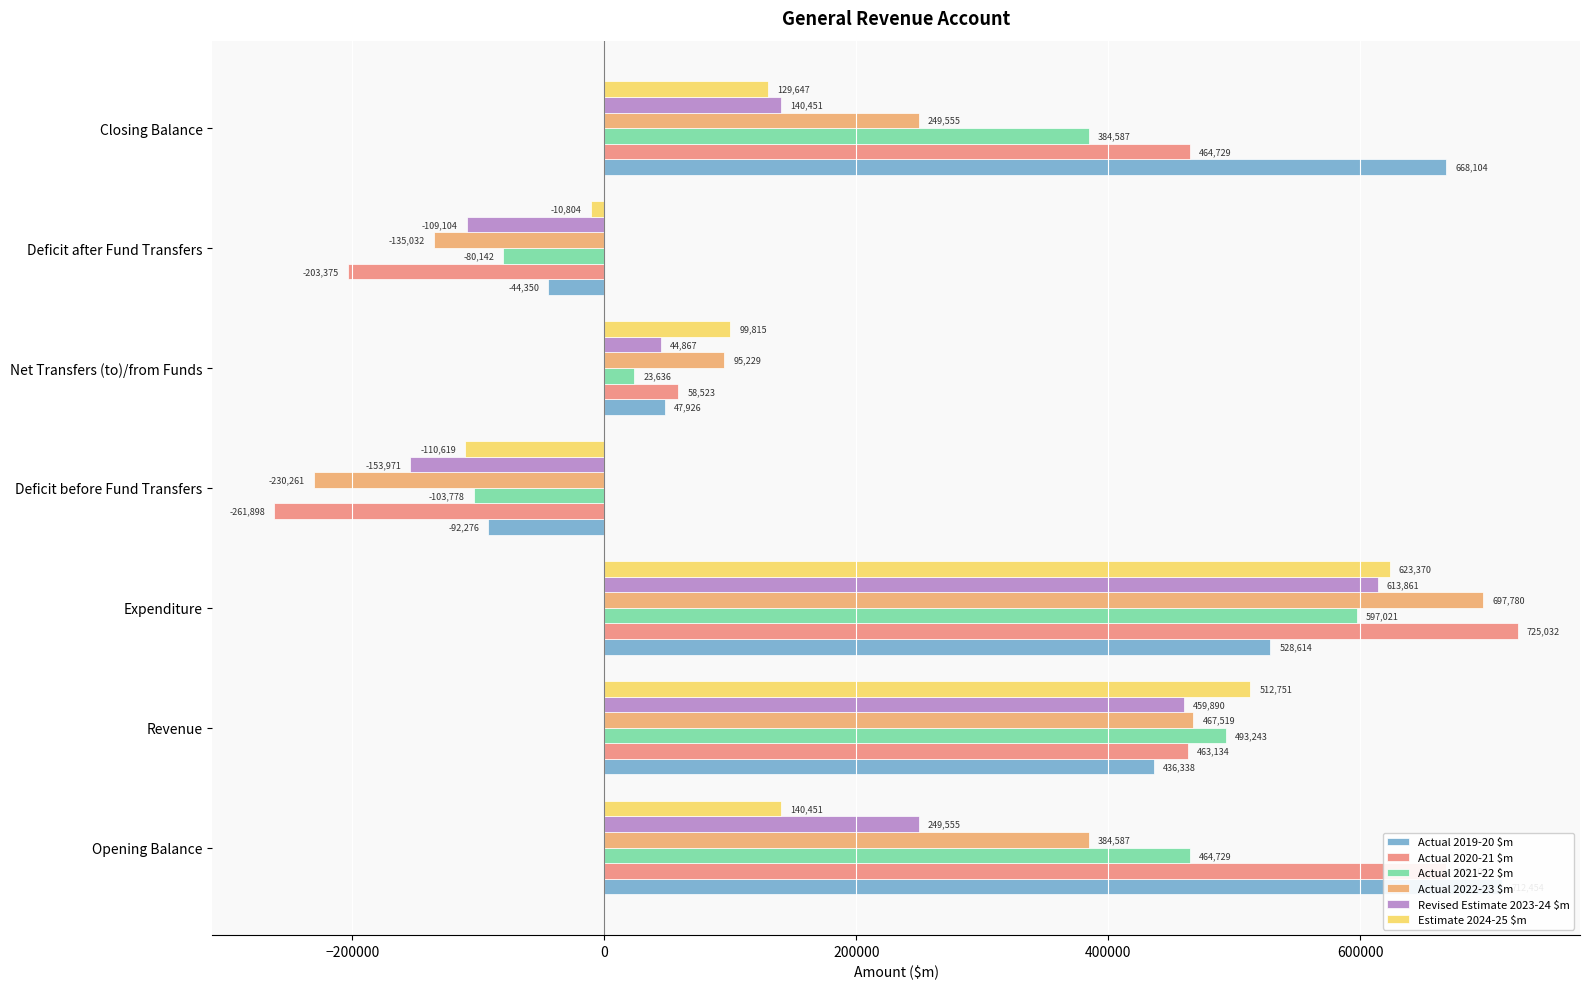

Is it true that Estimate 2024-25 $m equals 910327 at Expenditure?

False